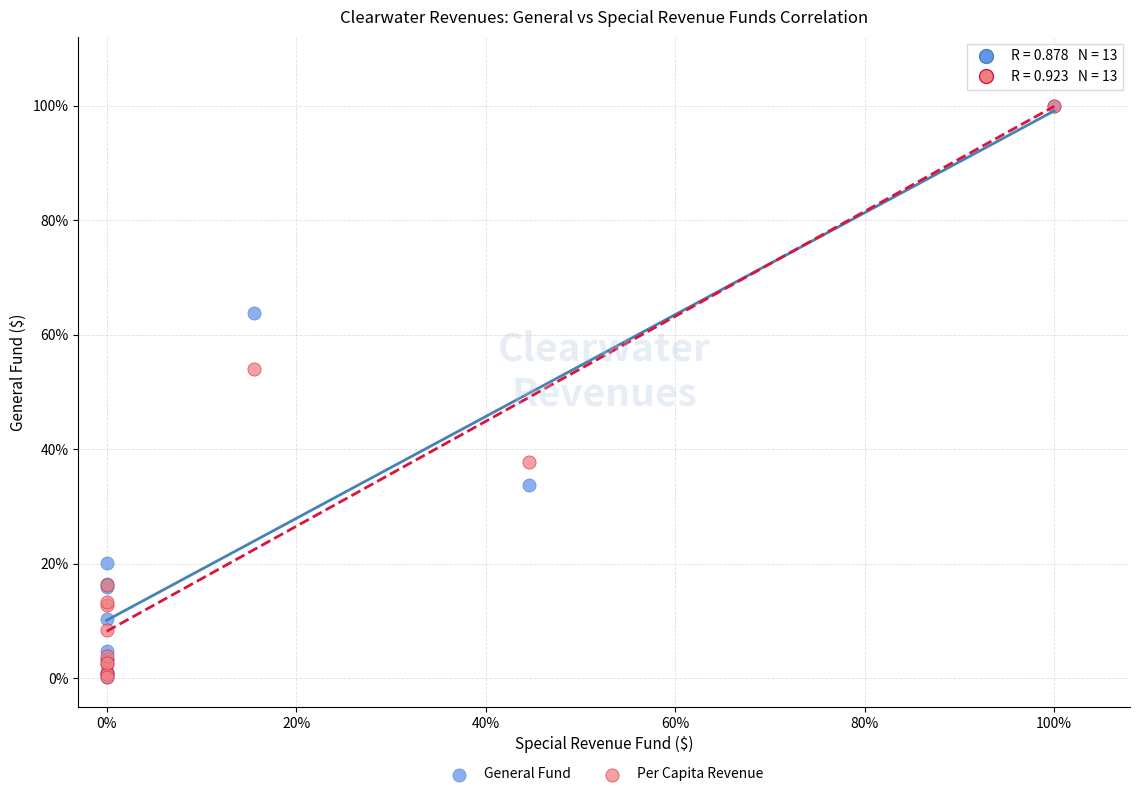

What are all the series names shown in the legend?

General Fund, Per Capita Revenue